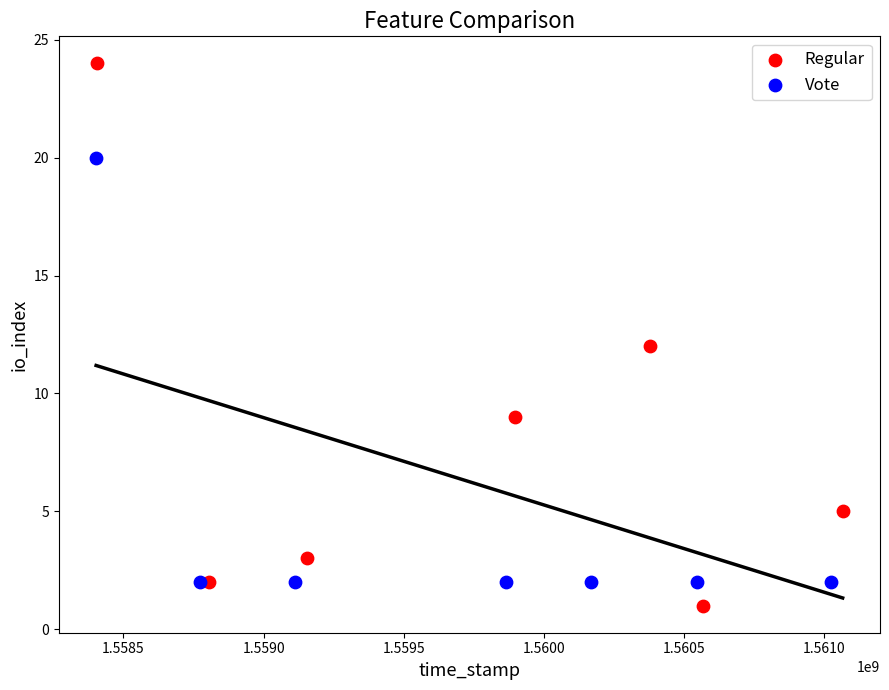

What are all the series names shown in the legend?

Regular, Vote